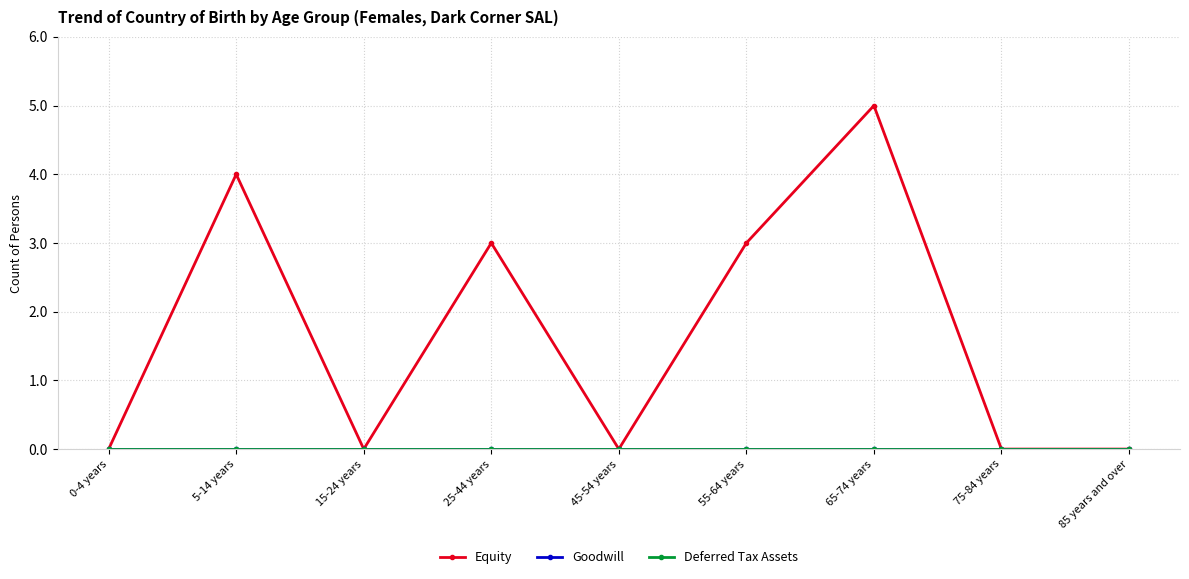

Is this an area chart (filled region under the line)?

No